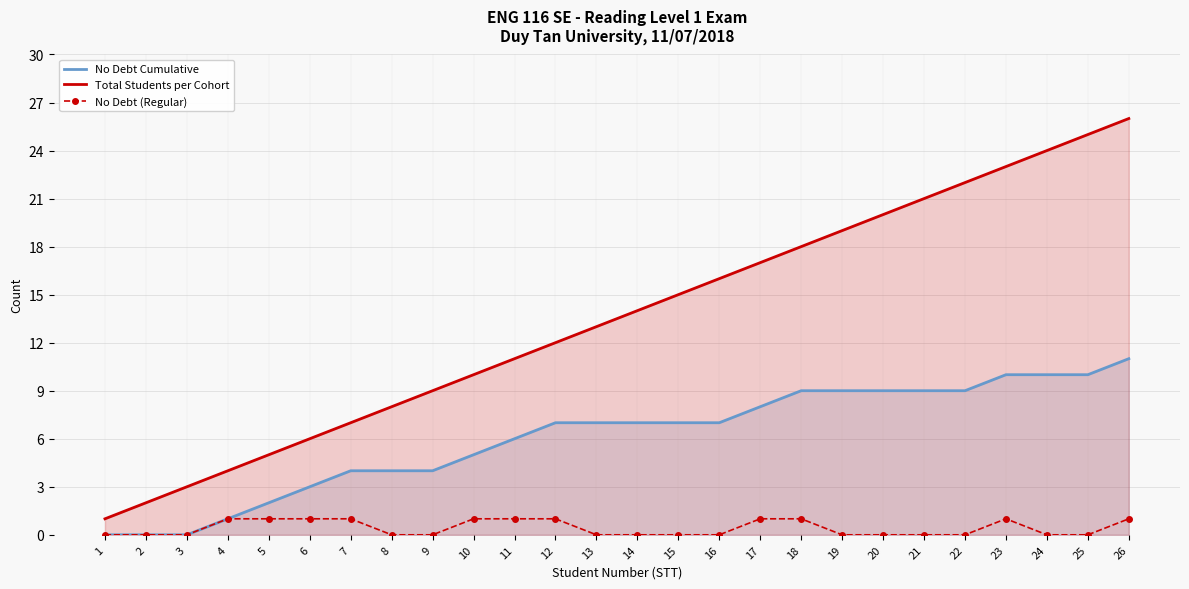

Count the number of data series in this chart.

3